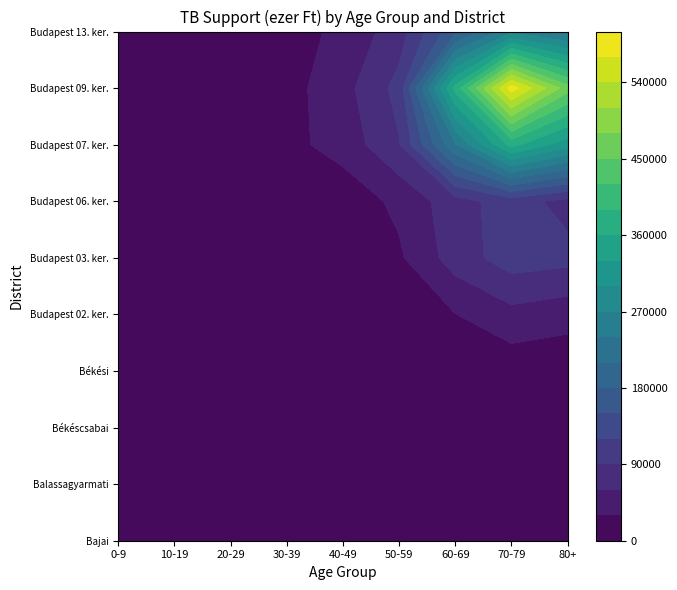

At which label is Budapest 03. ker. closest to 52669?

60-69